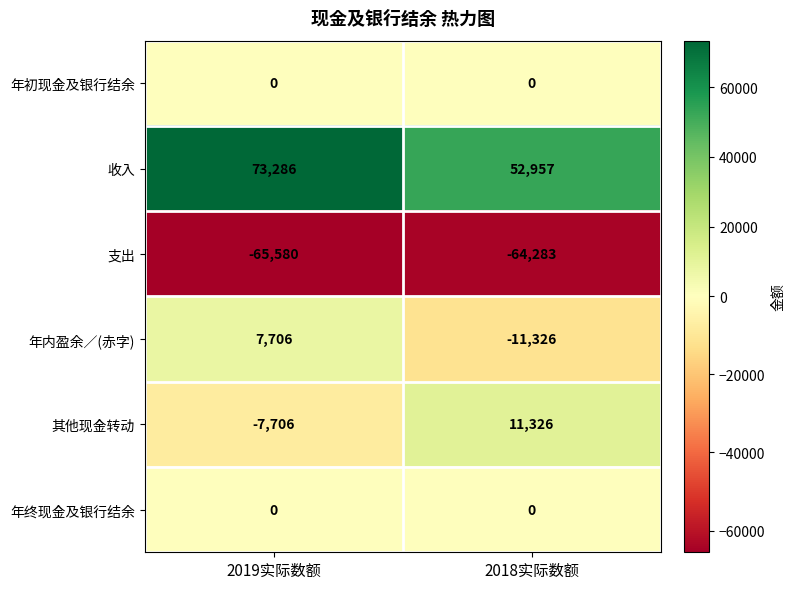

List the labels in order of 年内盈余／(赤字) value, largest first.

2019实际数额, 2018实际数额